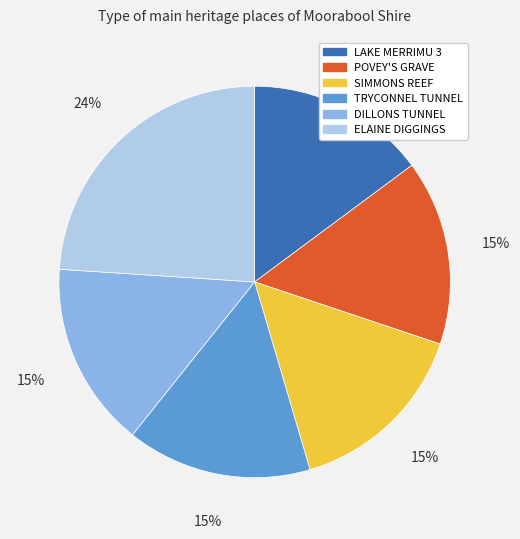

True or false: SIMMONS REEF accounts for 2% of the total.

False